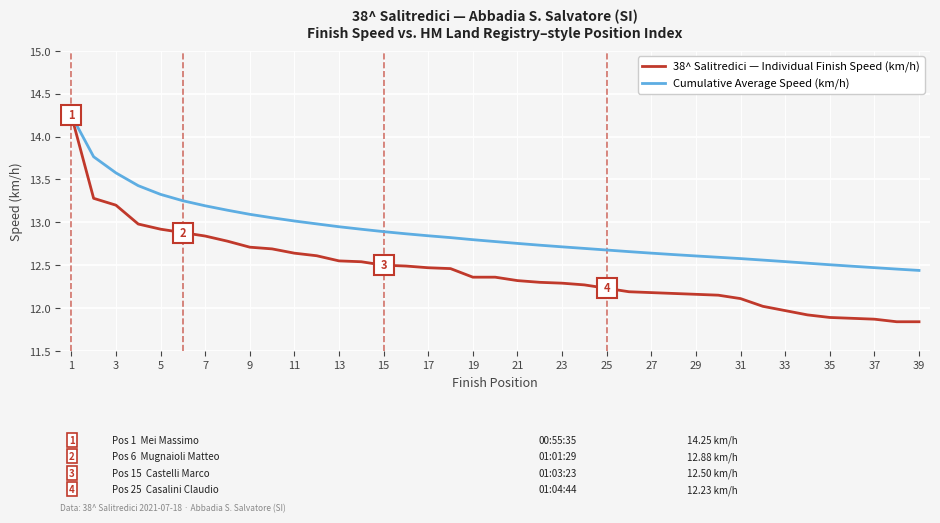

Which series has the largest total across all categories?

Cumulative Average Speed (km/h)